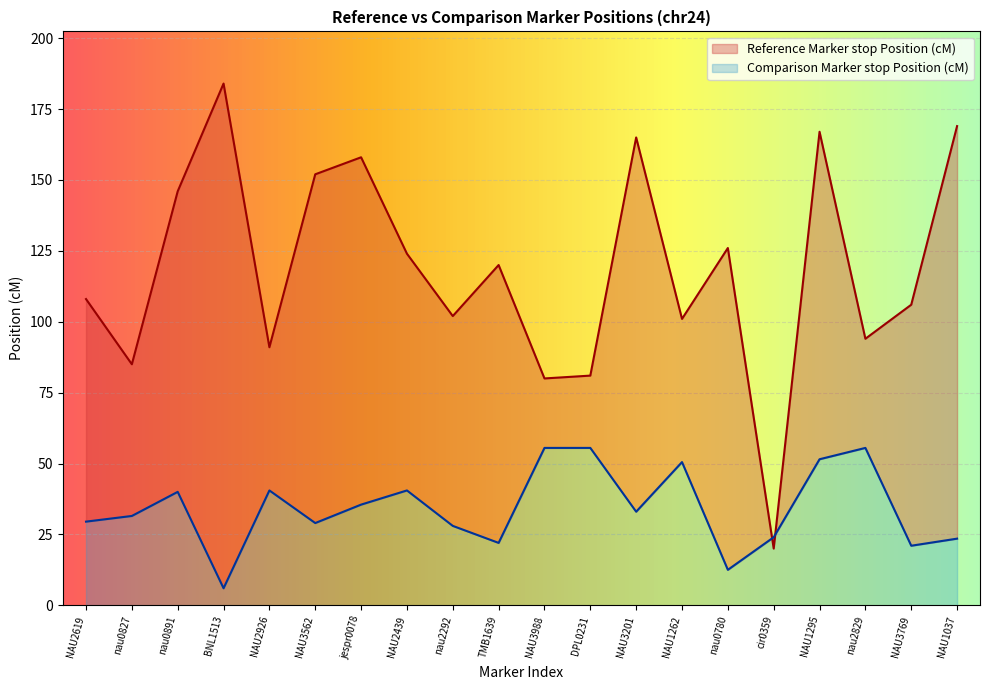

List the series in order of their overall mean, highest first.

Reference Marker stop Position (cM), Comparison Marker stop Position (cM)